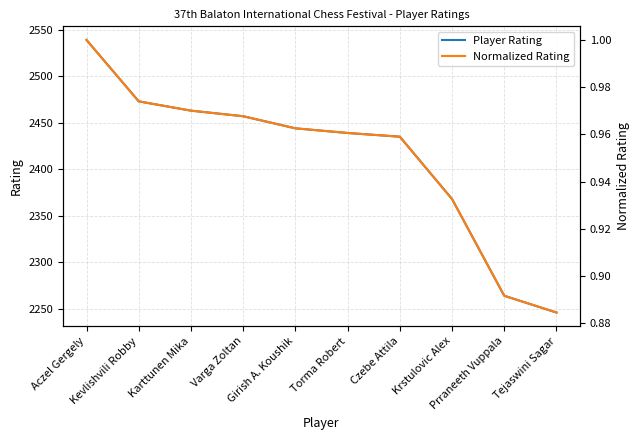

What is the minimum value for Player Rating?

2246